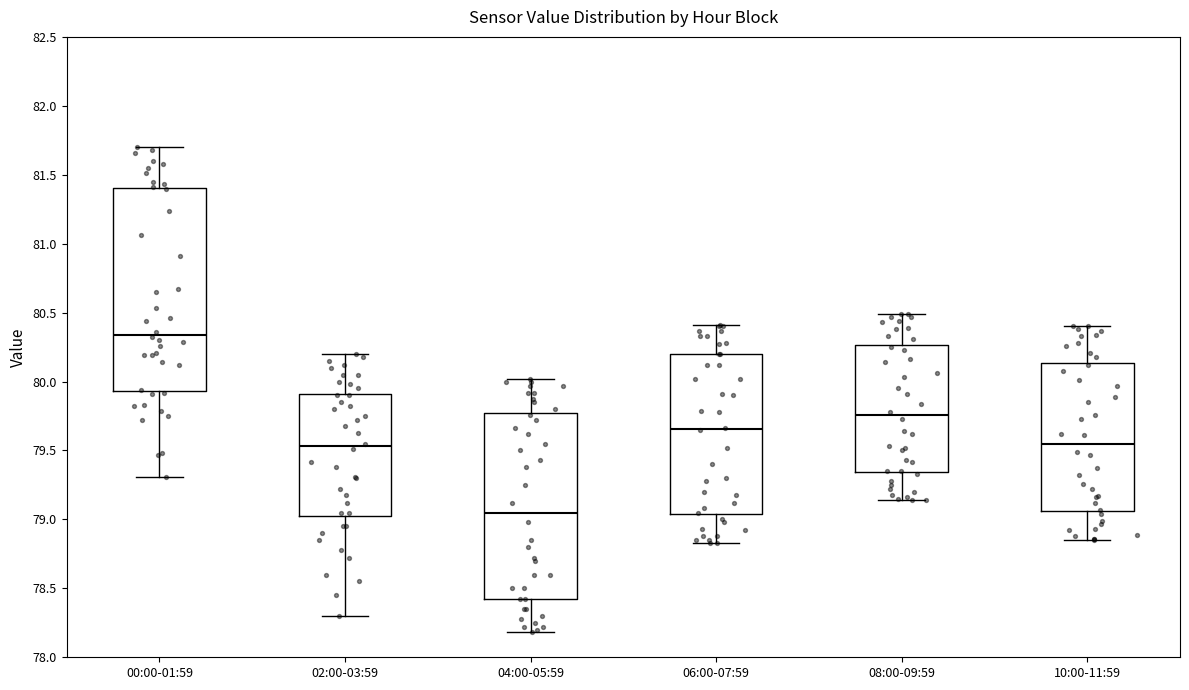

Where does the upper whisker of the box for 04:00-05:59 end on the y-axis? The values are not printed on the chart, so give them approximately, as read against the axis.

80.00